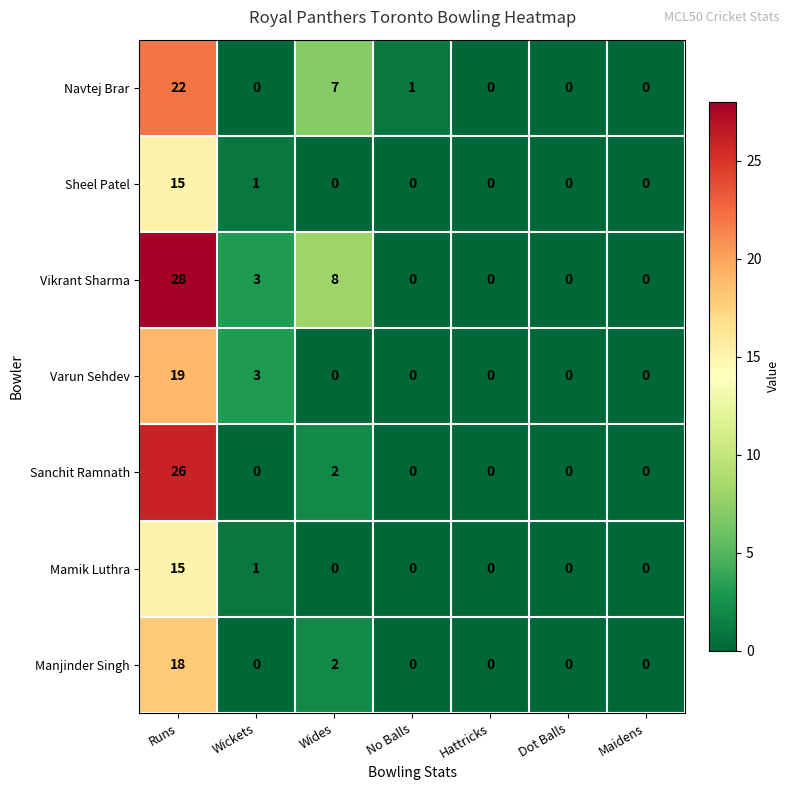

What is the average value of the Sanchit Ramnath series?

4